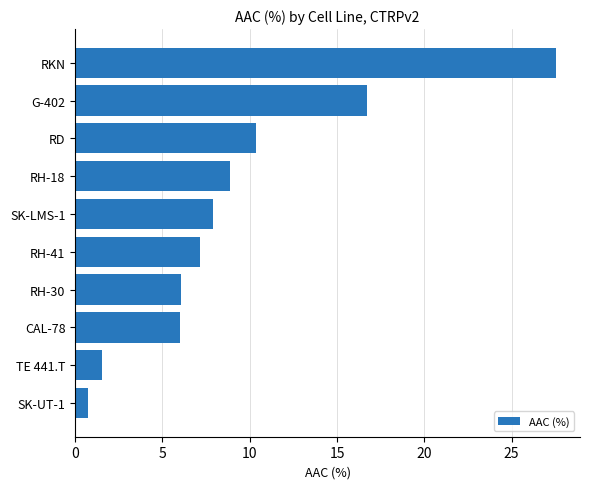

Count the number of values greater than 7.

6